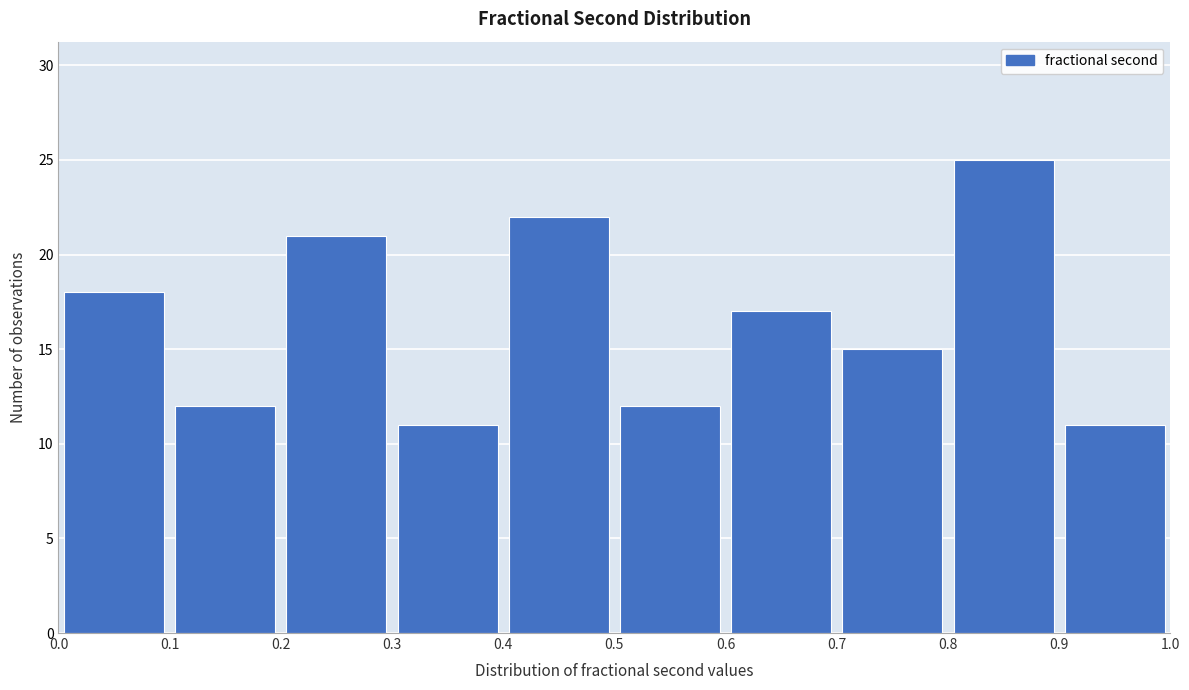

Reading left to right, transcribe this chart: for each bar, give the range it covers on the x-axis and its height. The values are not printed on the chart, so give them approximately, as read against the axis.

0.0 to 0.1: 18
0.1 to 0.2: 12
0.2 to 0.3: 21
0.3 to 0.4: 11
0.4 to 0.5: 22
0.5 to 0.6: 12
0.6 to 0.7: 17
0.7 to 0.8: 15
0.8 to 0.9: 25
0.9 to 1.0: 11